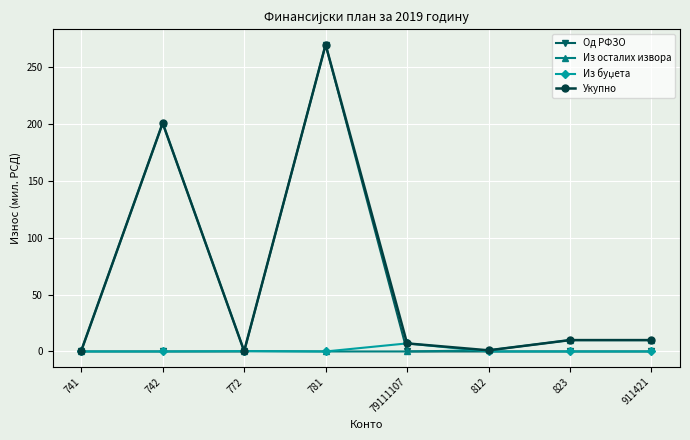

At which label is Укупно closest to 135?

742